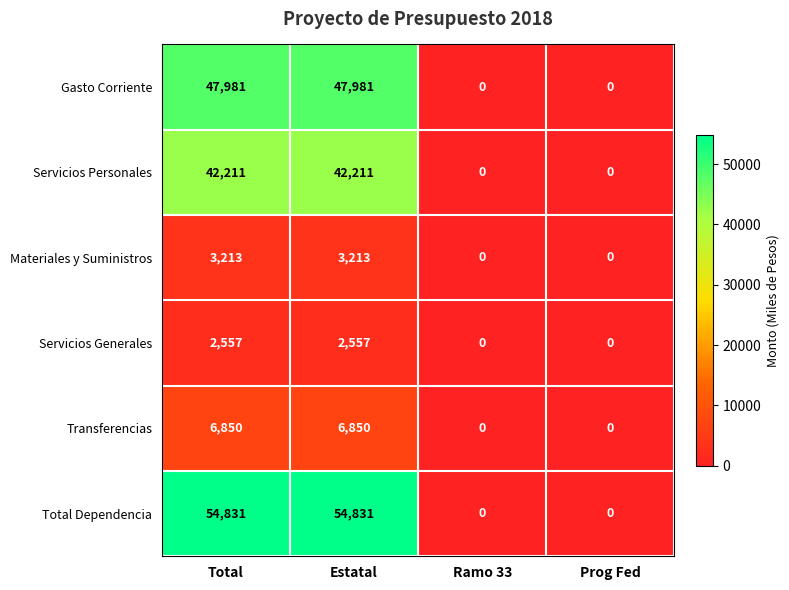

The Materiales y Suministros series shows -1353 at Prog Fed. True or false?

False